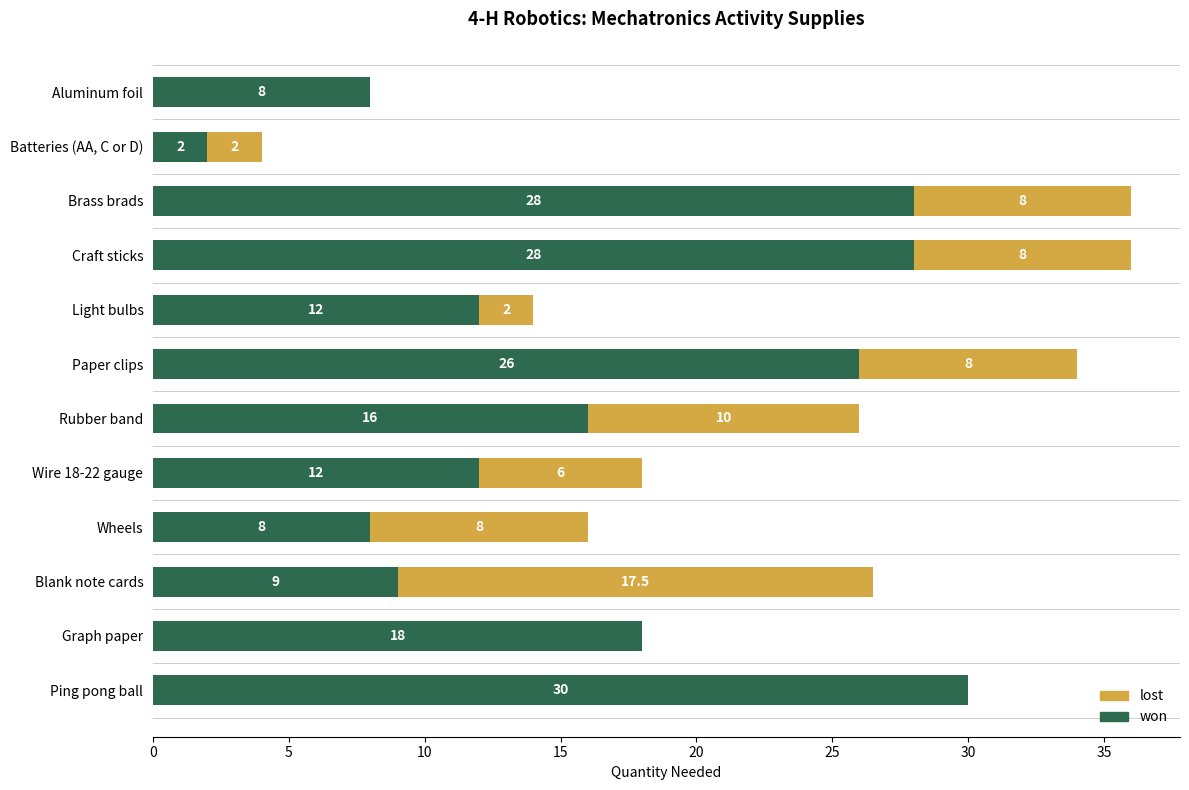

What is the average value of the won series?

16.4